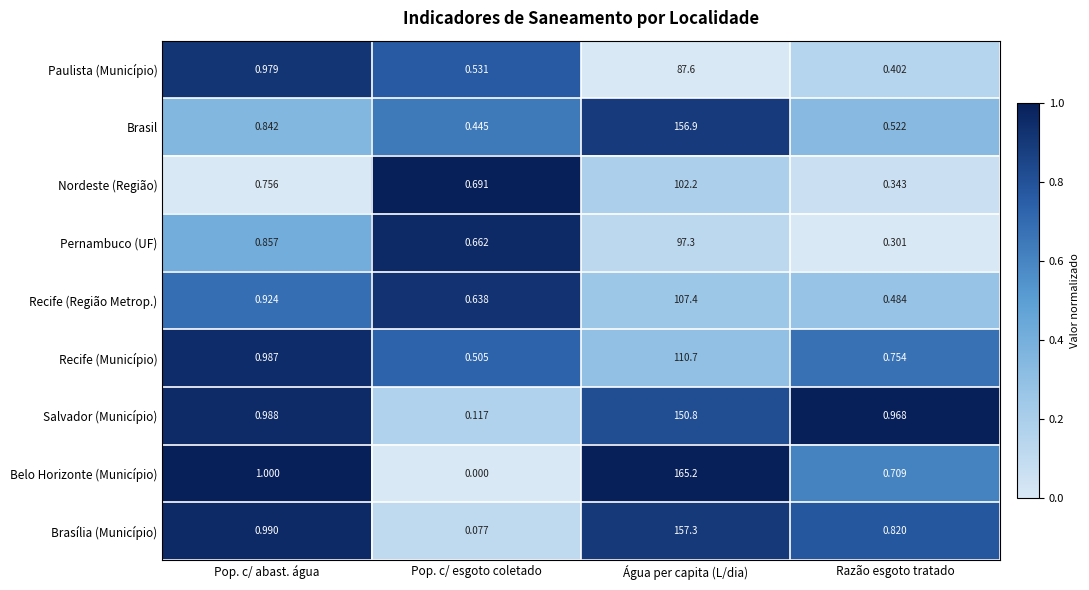

Which category has the highest value in the Pernambuco (UF) series?

Água per capita (L/dia)